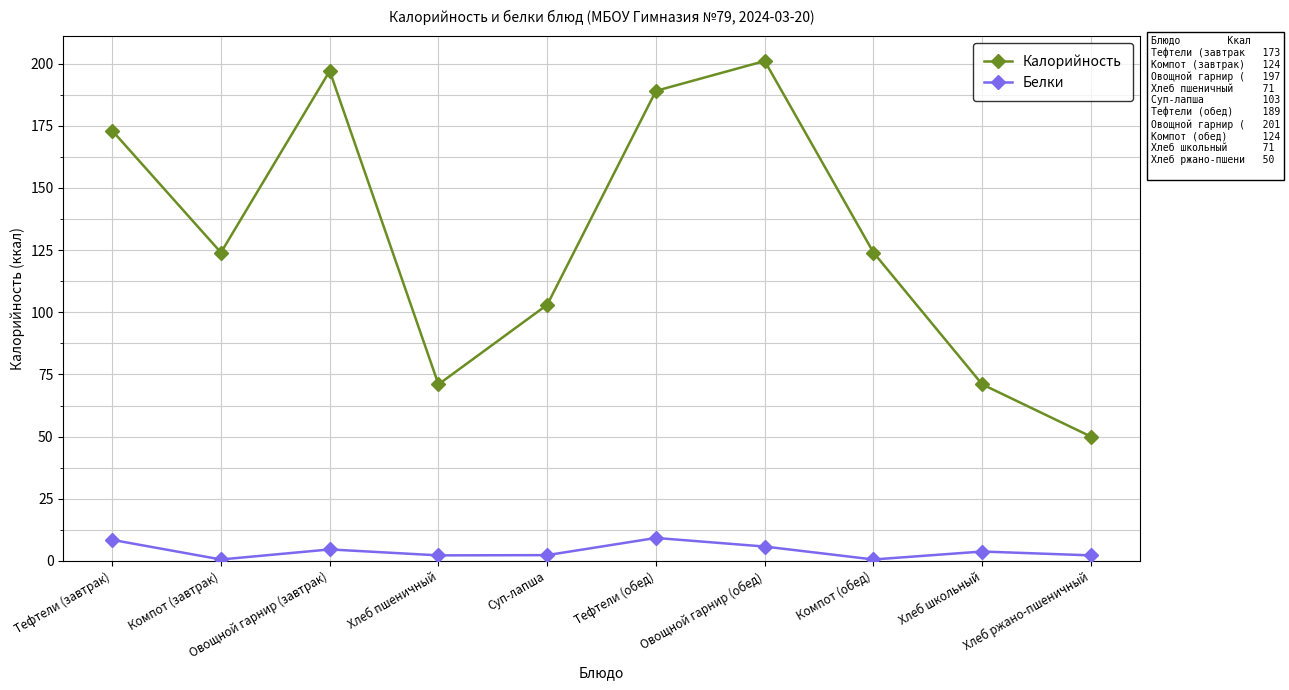

Which label corresponds to the largest value in the chart?

Овощной гарнир (обед)